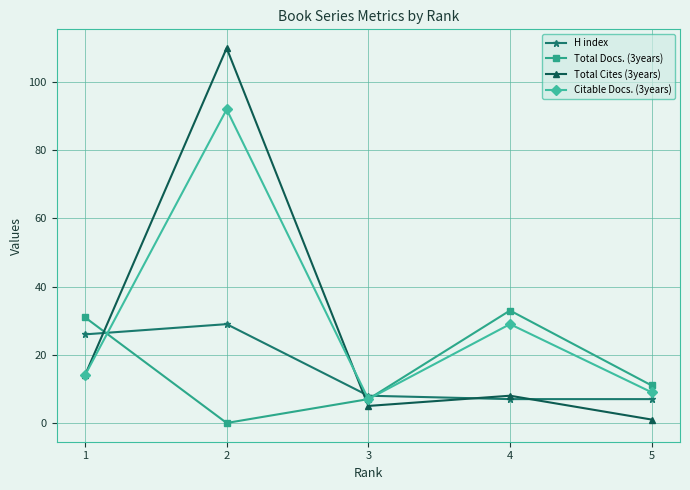

What is the sum of all Citable Docs. (3years) values?

151